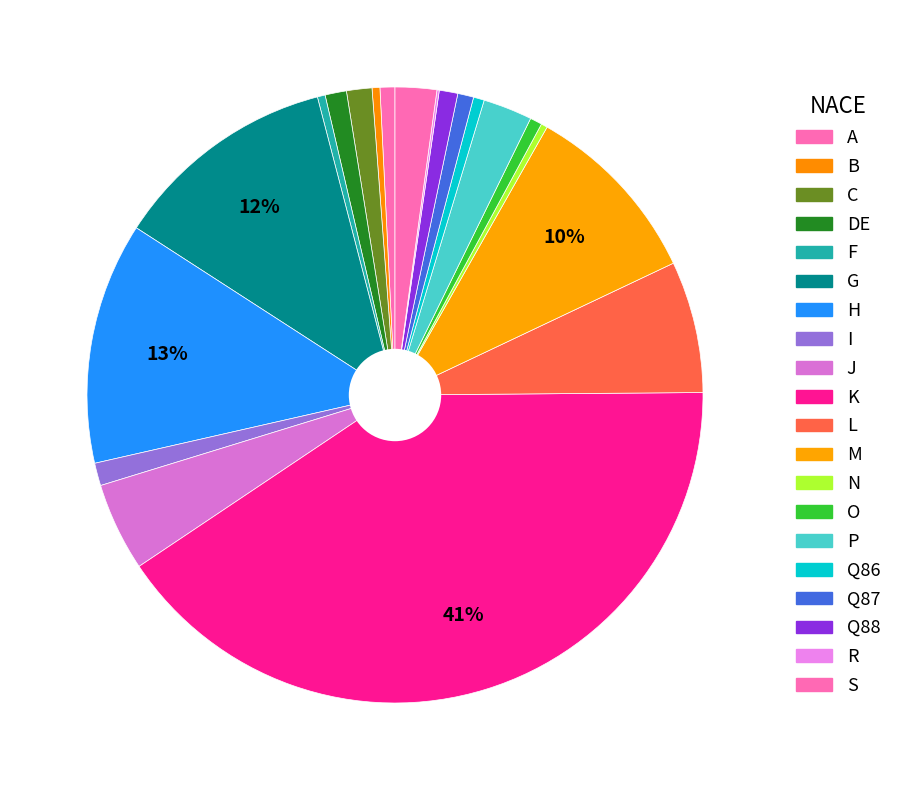

Rank the categories by value from lowest to highest.

R, N, F, B, Q86, O, A, Q87, Q88, DE, I, C, S, P, J, L, M, G, H, K